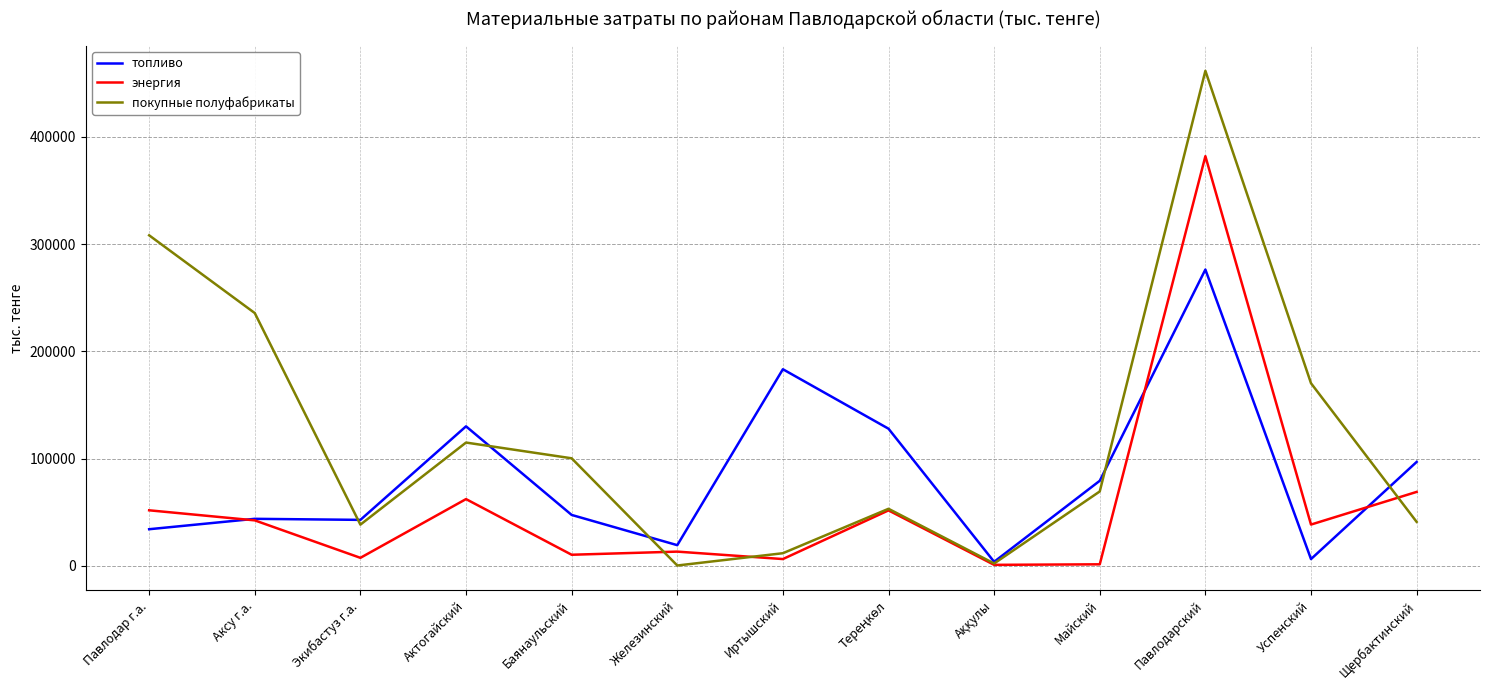

Which category has the highest value in the энергия series?

Павлодарский